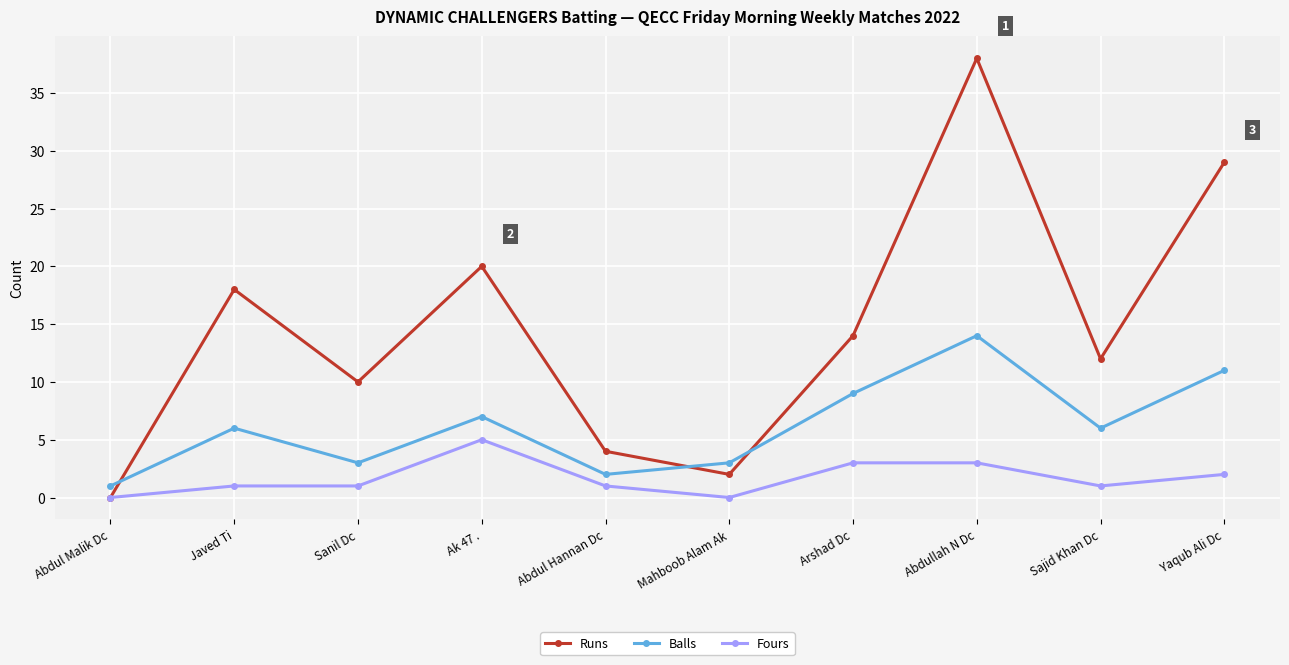

How many series are shown in this chart?

3